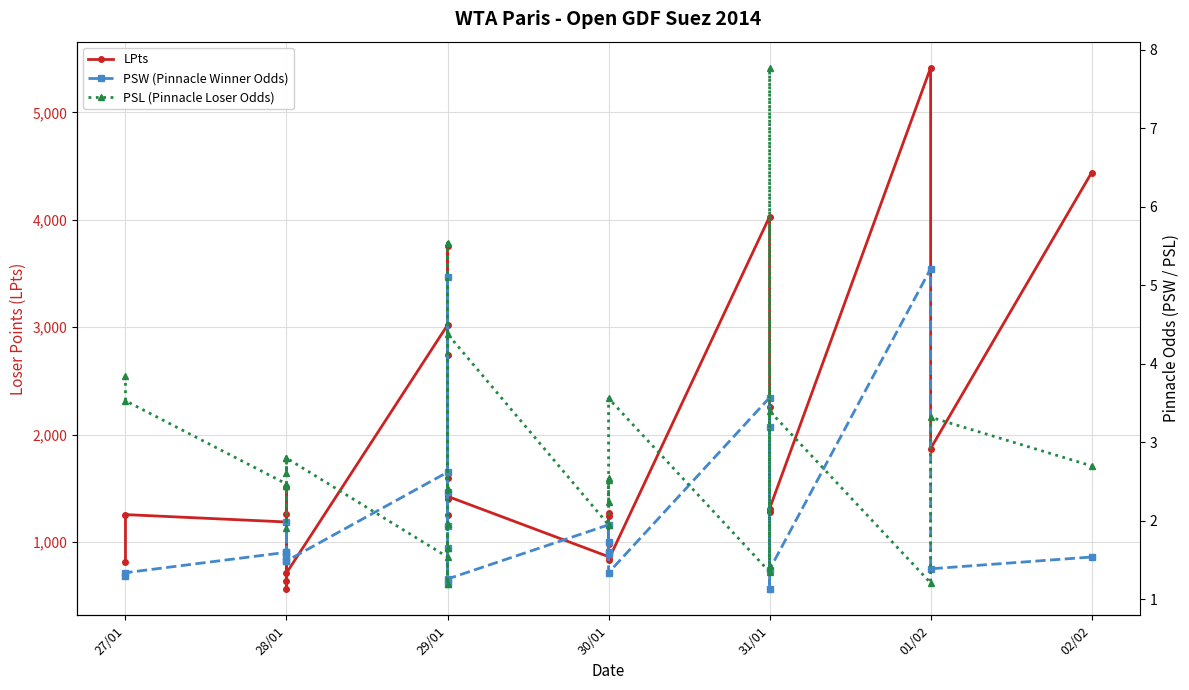

True or false: LPts and PSL (Pinnacle Loser Odds) cross at least once.

False